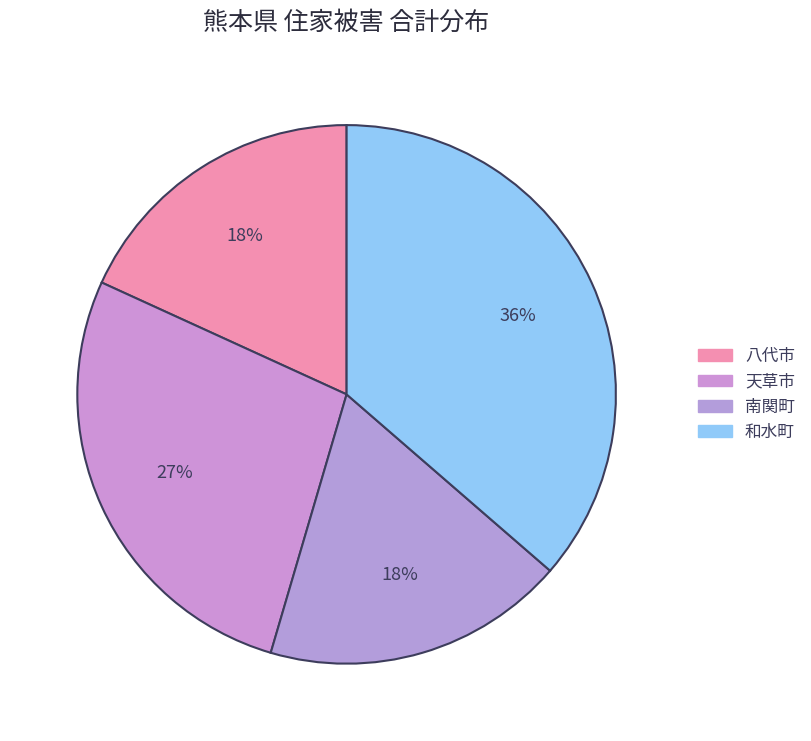

Is it true that 南関町 is 25% of the pie?

False